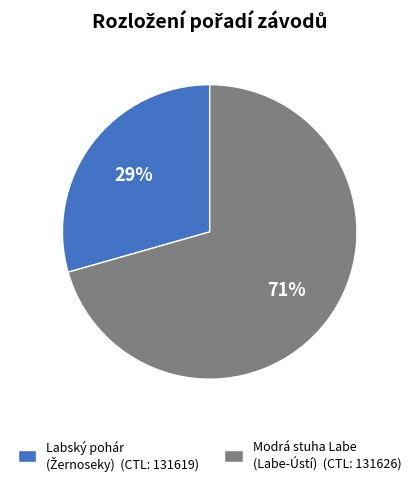

Which category accounts for the majority?

Modrá stuha Labe (Labe-Ústí) (CTL: 131626)